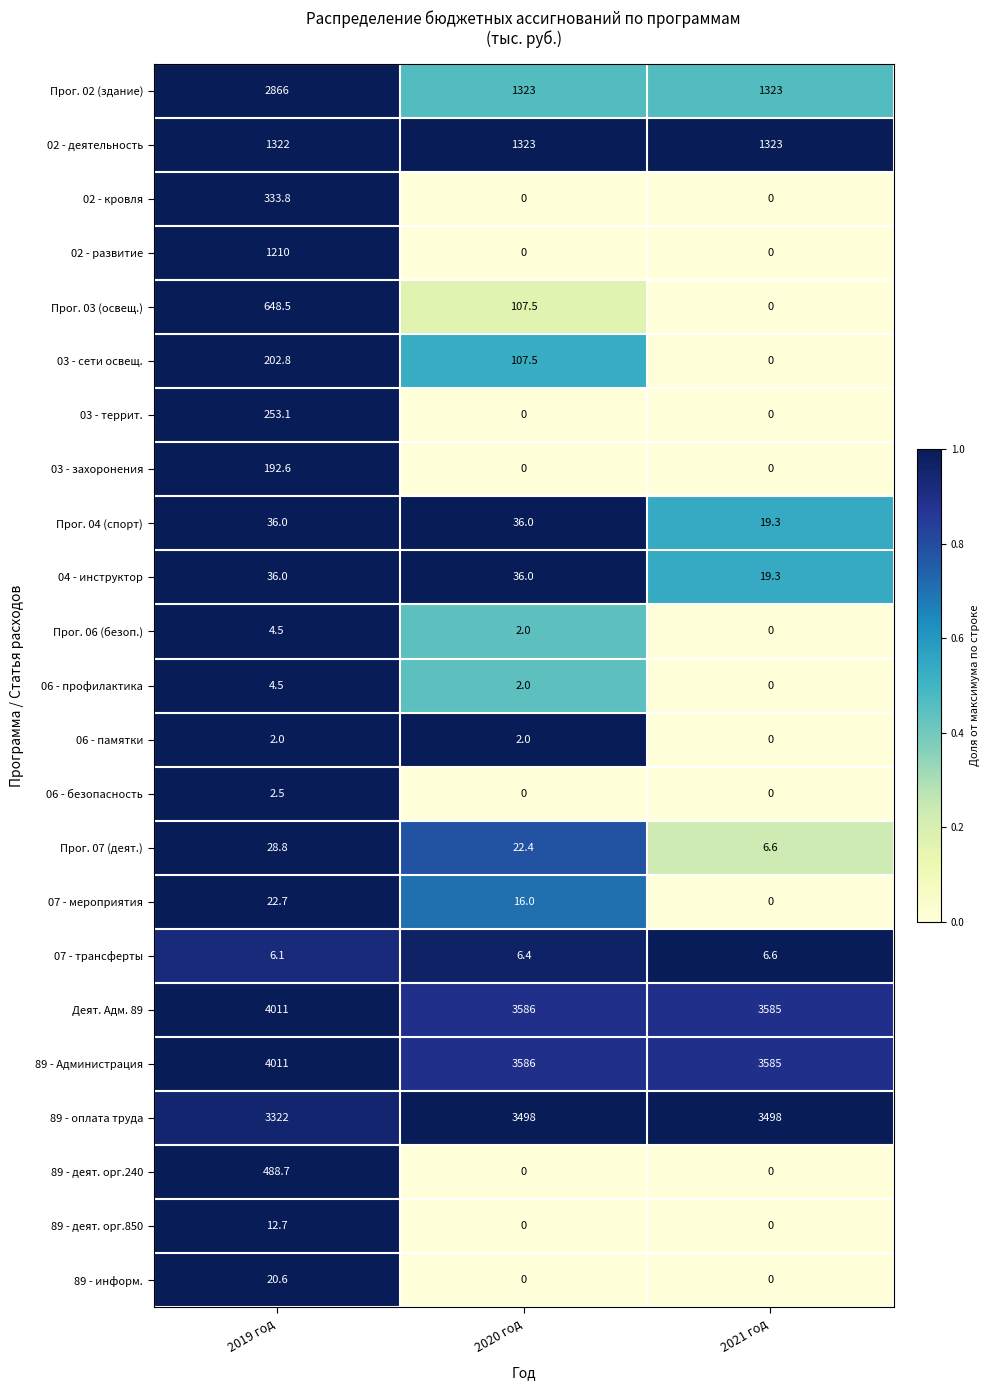

At which category is the sum across all series the highest?

2019 год